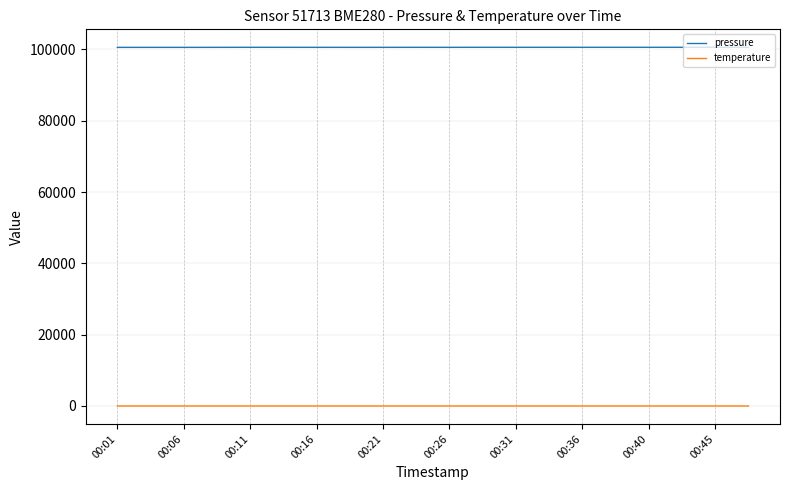

Which series has the largest range (max minus min)?

pressure